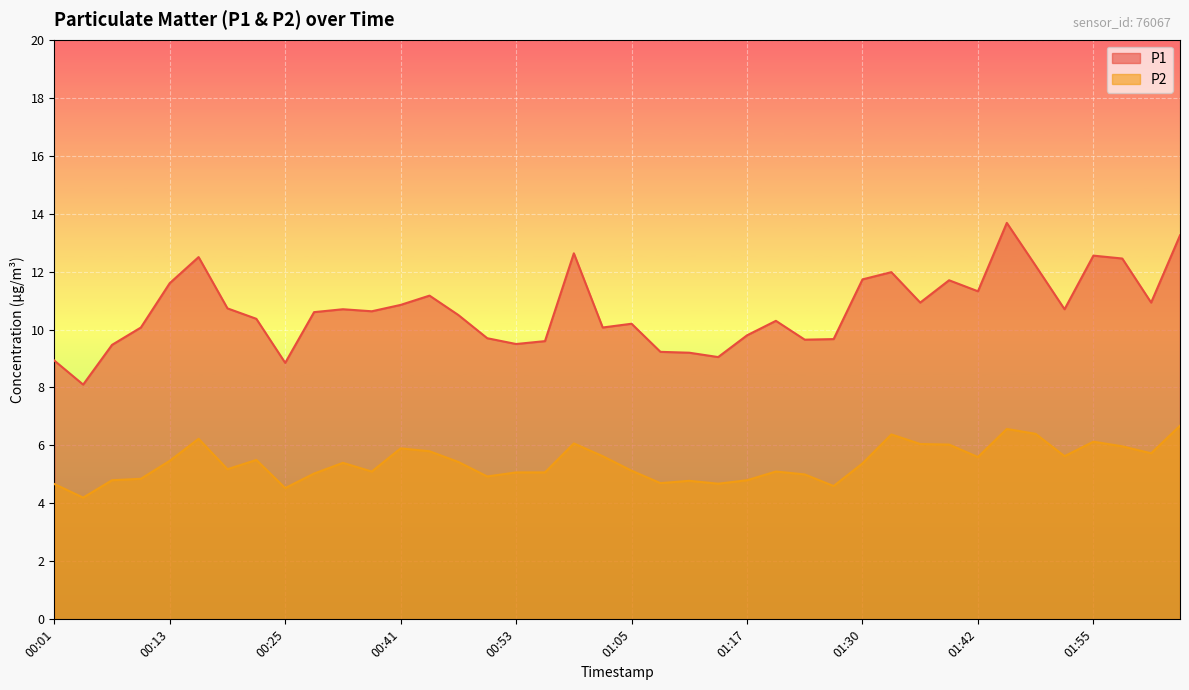

True or false: P2 has a value of 3.5 at 02:01.

False